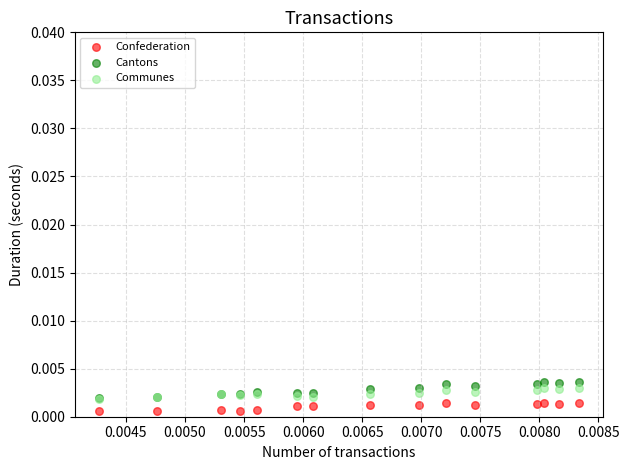

What are all the series names shown in the legend?

Confederation, Cantons, Communes